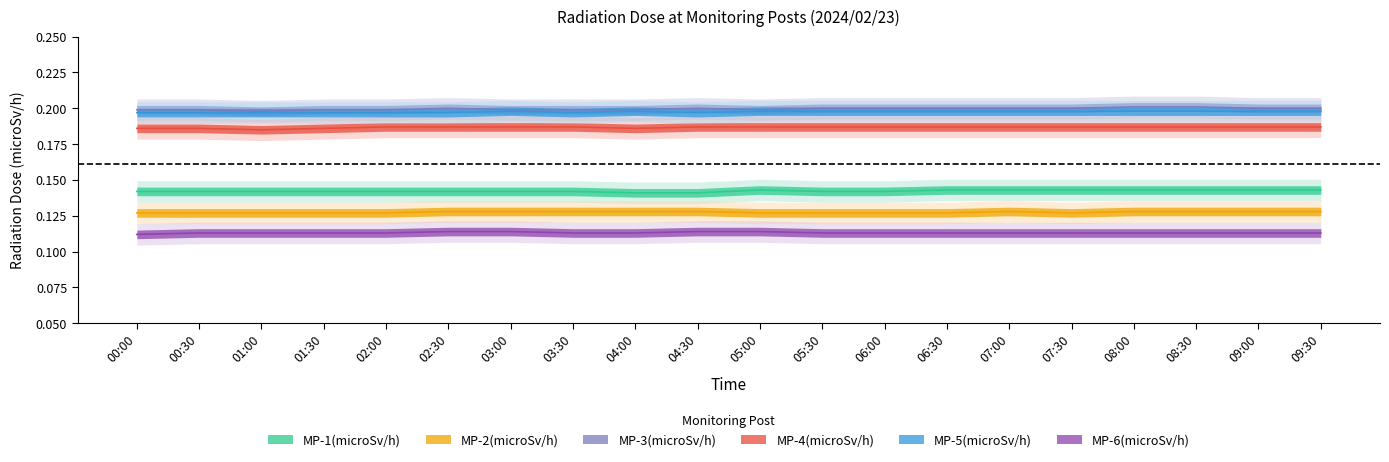

True or false: MP-5(microSv/h) and MP-3(microSv/h) cross at least once.

False